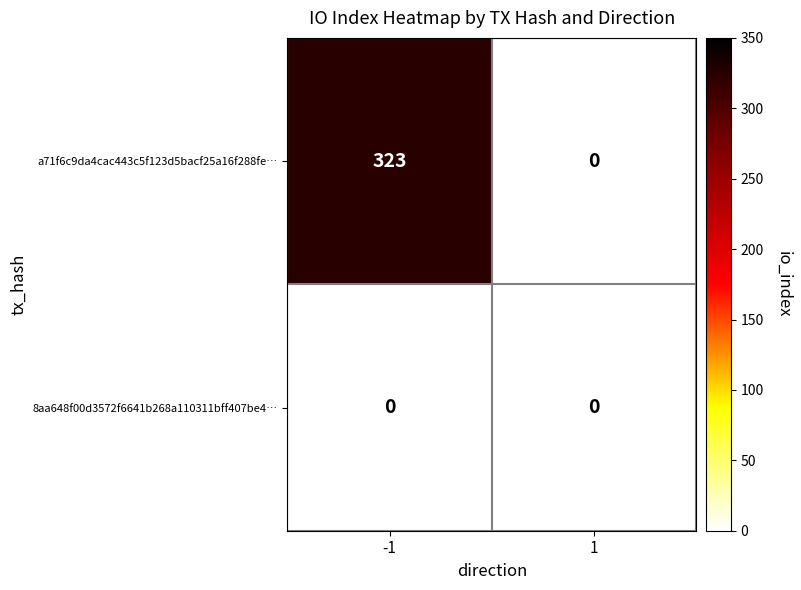

Is the value of a71f6c9da4cac443c5f123d5bacf25a16f288fe… at -1 greater than the value of 8aa648f00d3572f6641b268a110311bff407be4… at 1?

Yes